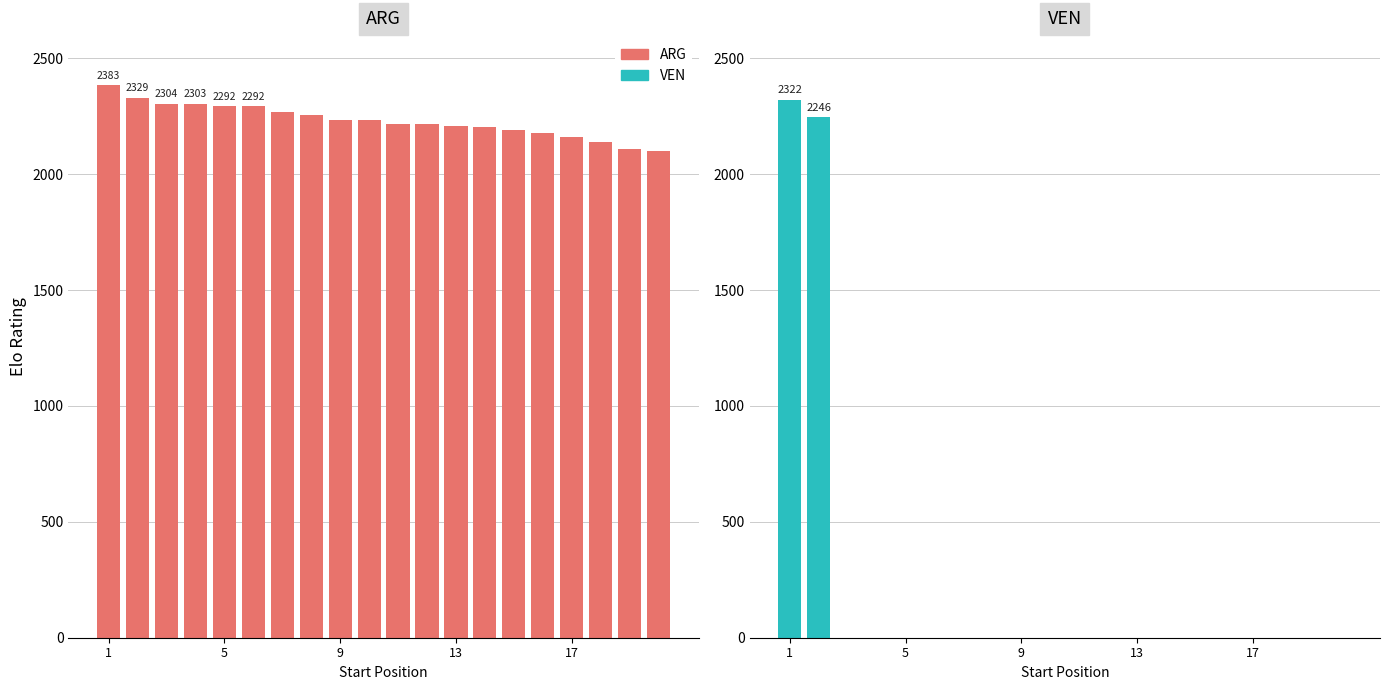

At how many categories does at least one series exceed 2219?

10